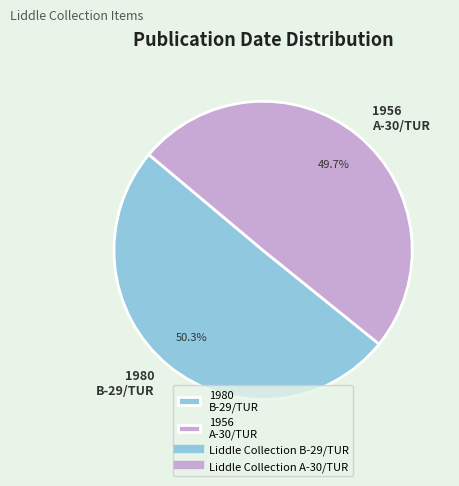

How much of the chart is everything except 1956 A-30/TUR?

50.3%